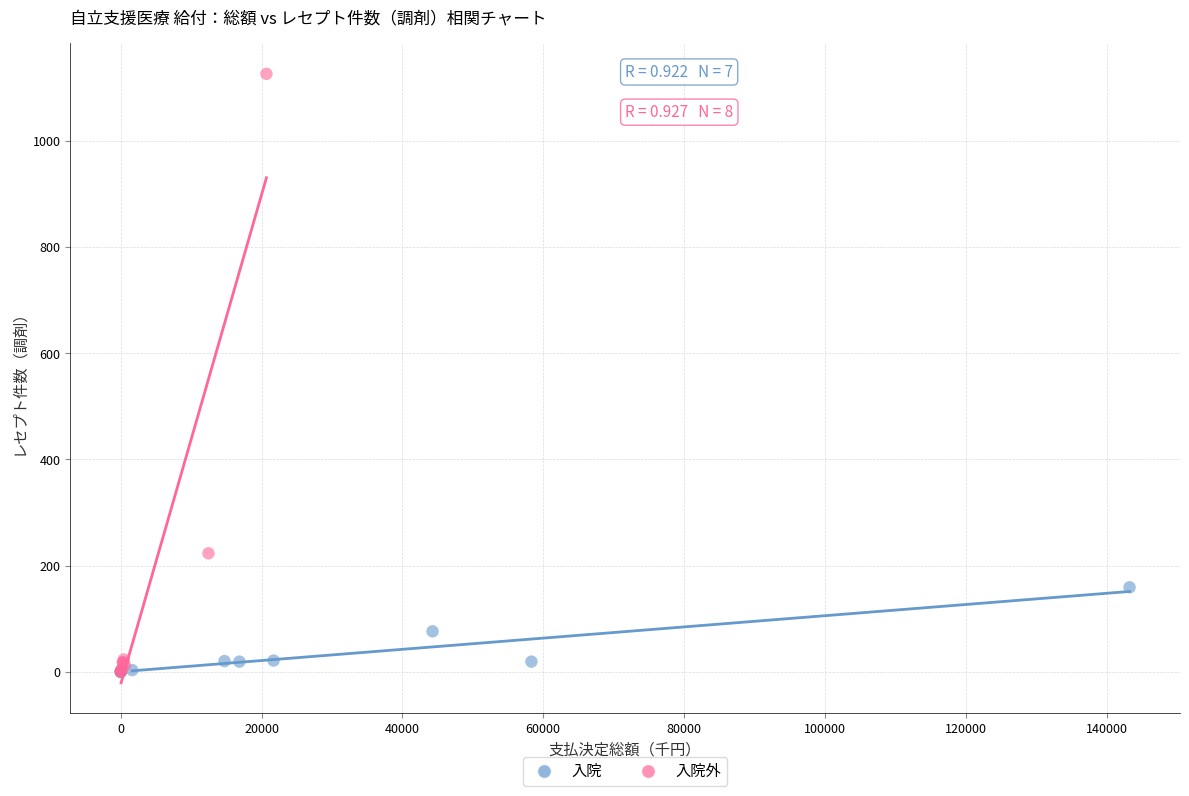

Which series has the widest spread of Y values?

入院外